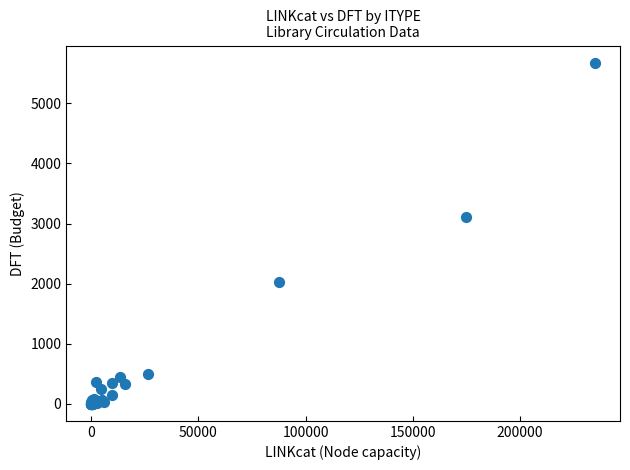

What Y value in the scatter plot is closest to 2839?

3102